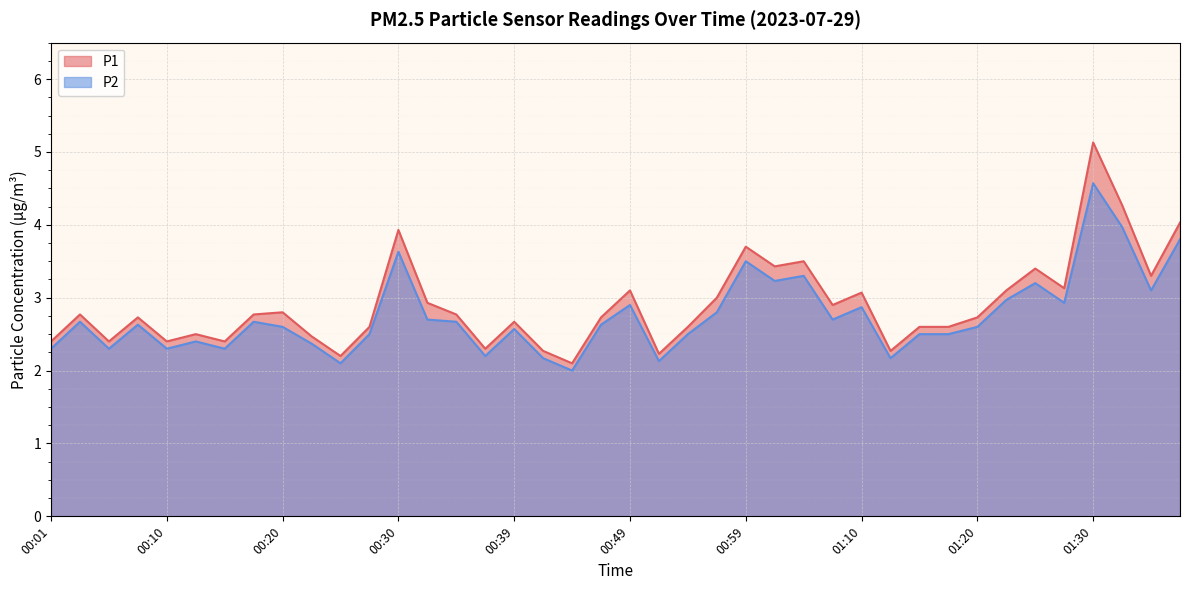

Is it true that P2 equals 1.7 at 01:38?

False